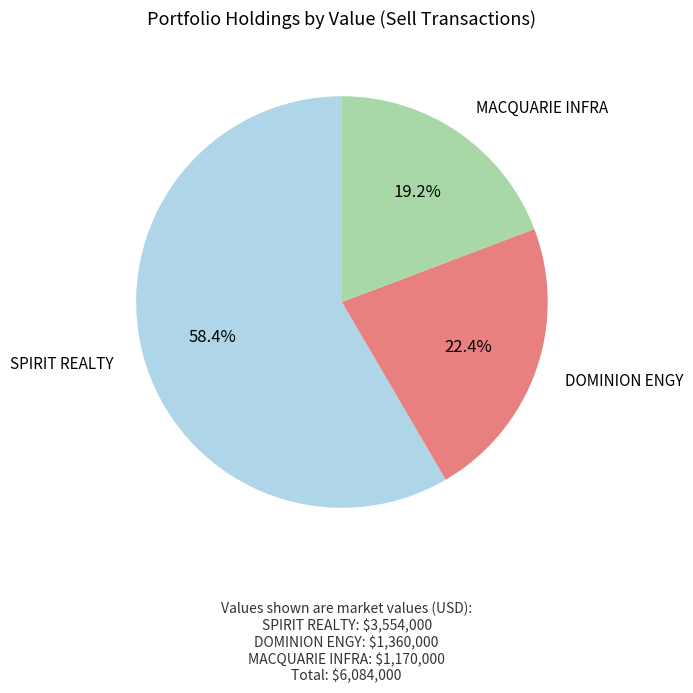

What percentage is the DOMINION ENGY slice, to the nearest percent?

22%